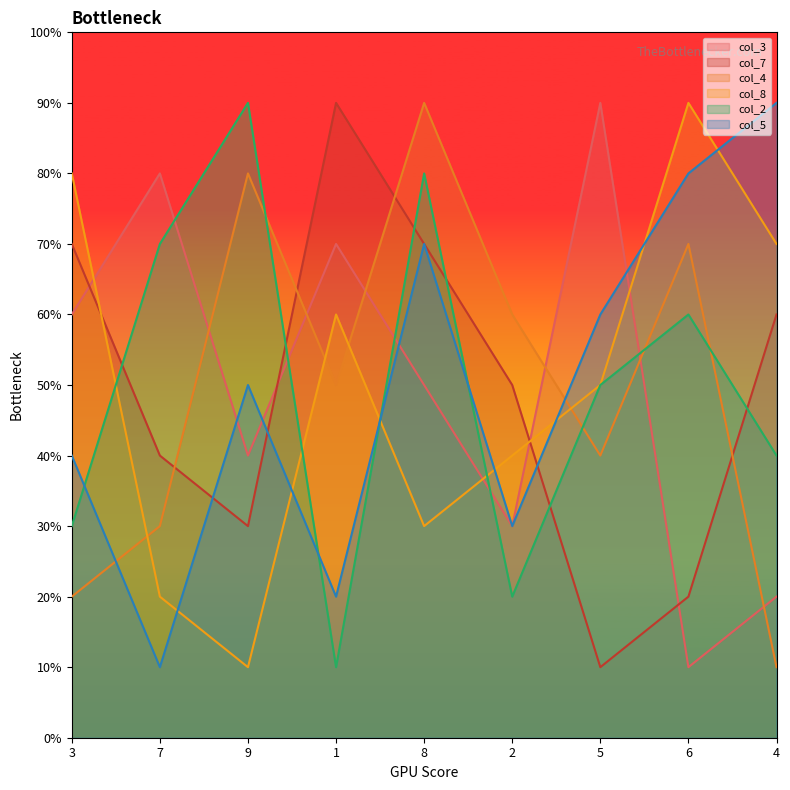

Which category has the lowest value across all series?

6